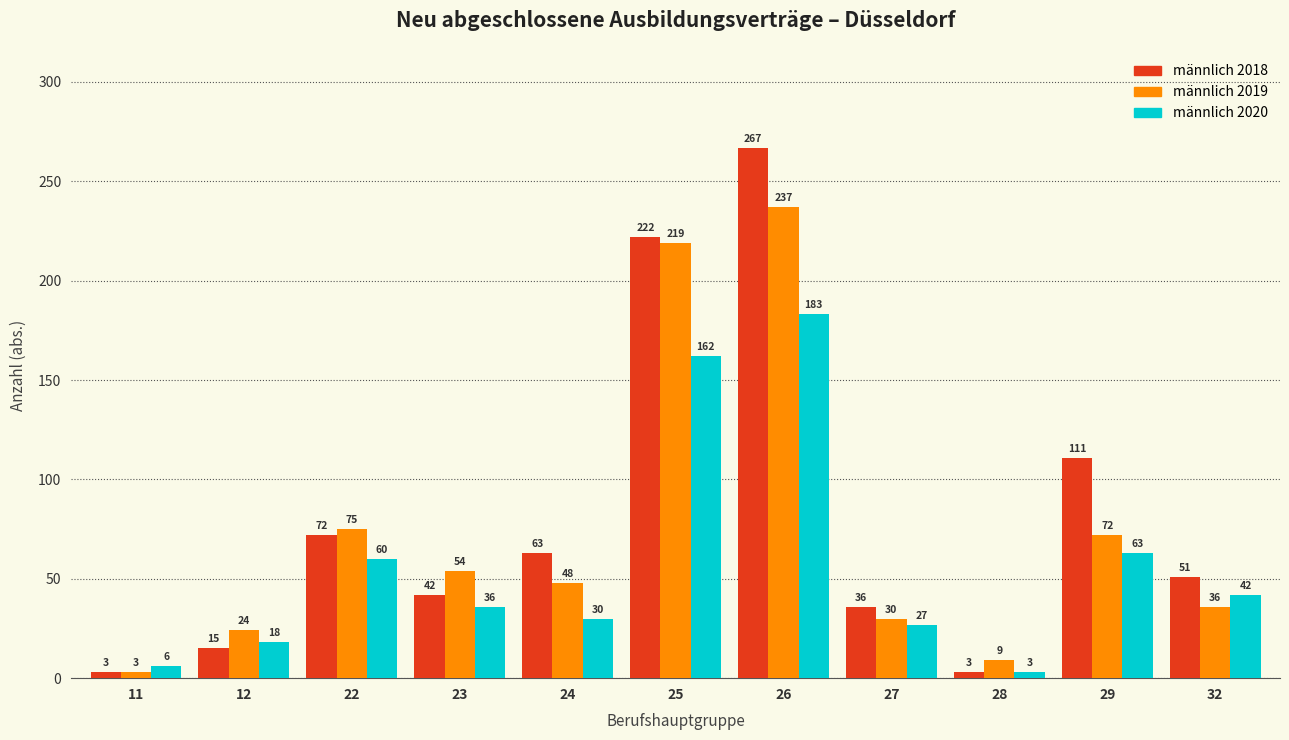

What is the smallest value displayed?

3